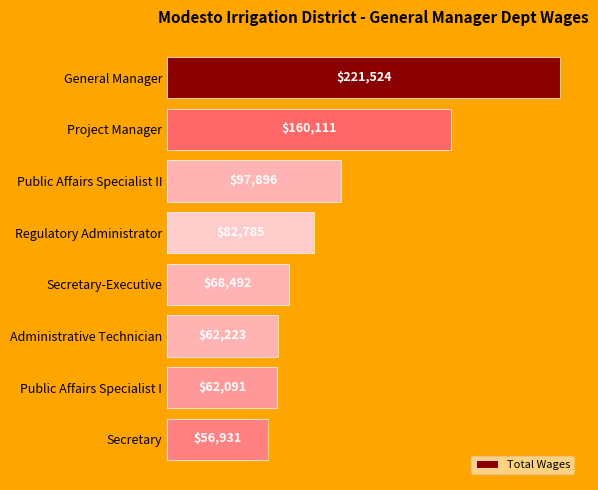

What is the difference between the maximum and minimum values?

164592.8